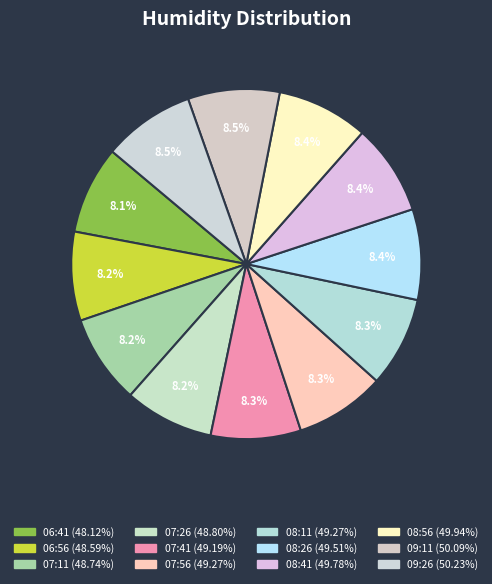

Combined, do 06:56 and 07:26 account for over 50%?

No